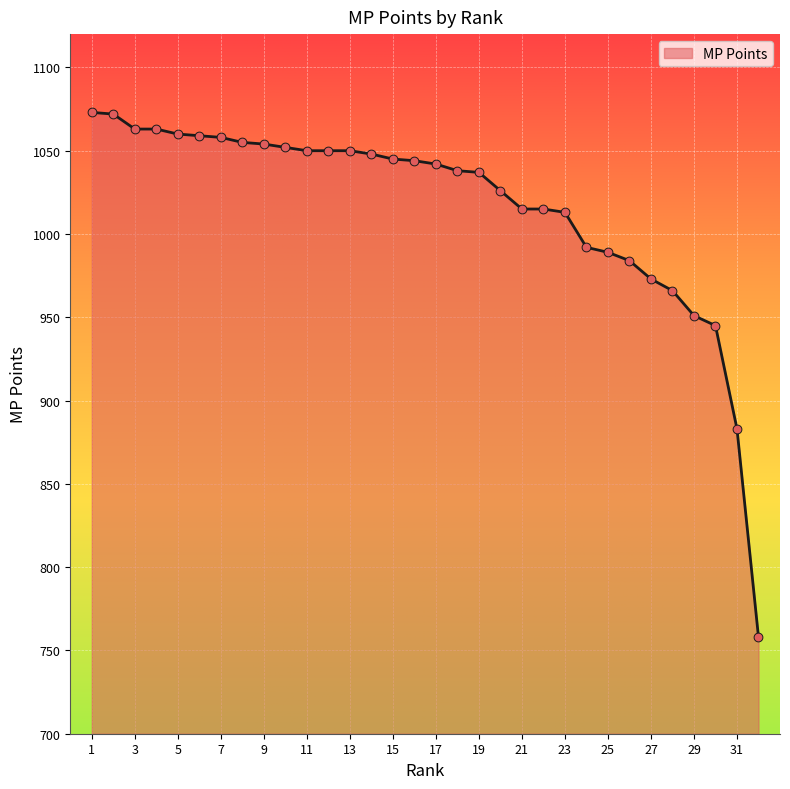

What is the greatest value displayed?

1073